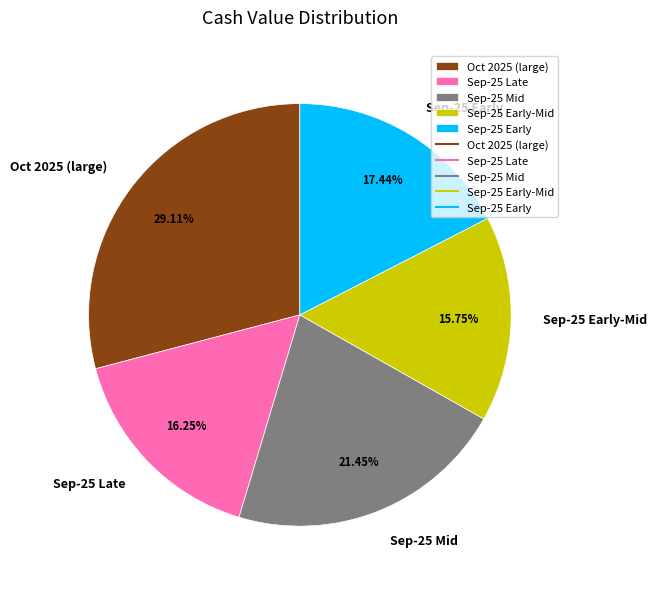

Is there a majority slice in this chart?

No